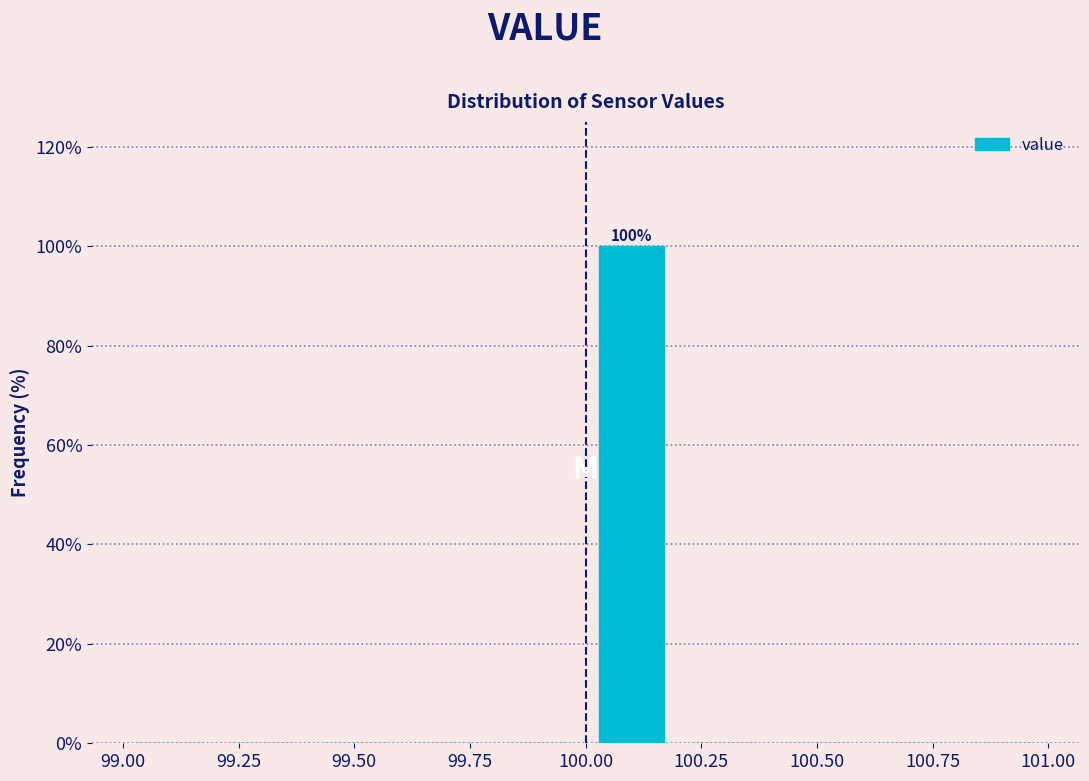

Over which range of the x-axis is the bar tallest?

100.0 to 100.2